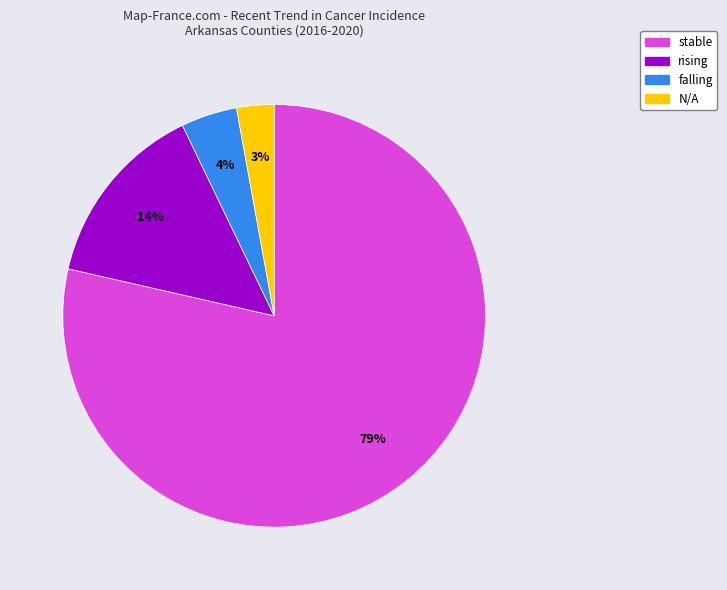

Do stable and rising together represent more than half of the pie?

Yes